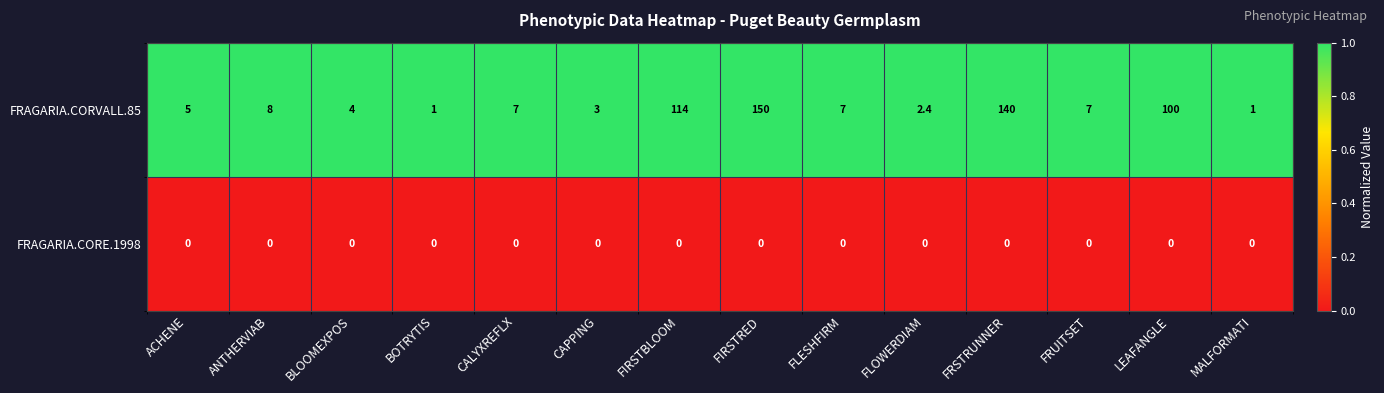

Which series has the widest spread of values?

FRAGARIA.CORVALL.85